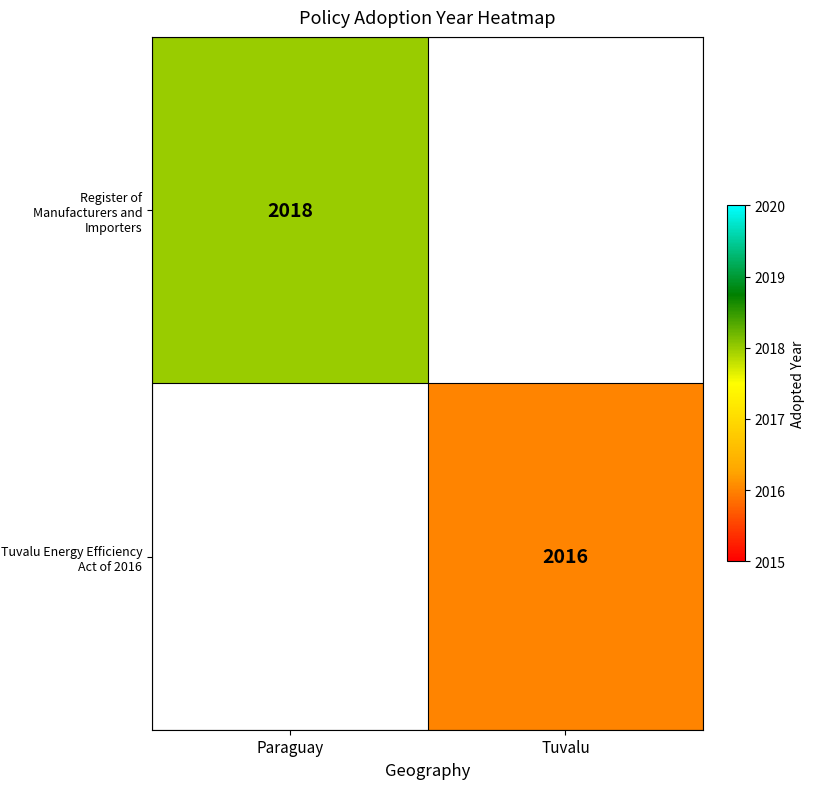

The Tuvalu Energy Efficiency Act of 2016 series shows 2016 at Tuvalu. True or false?

True